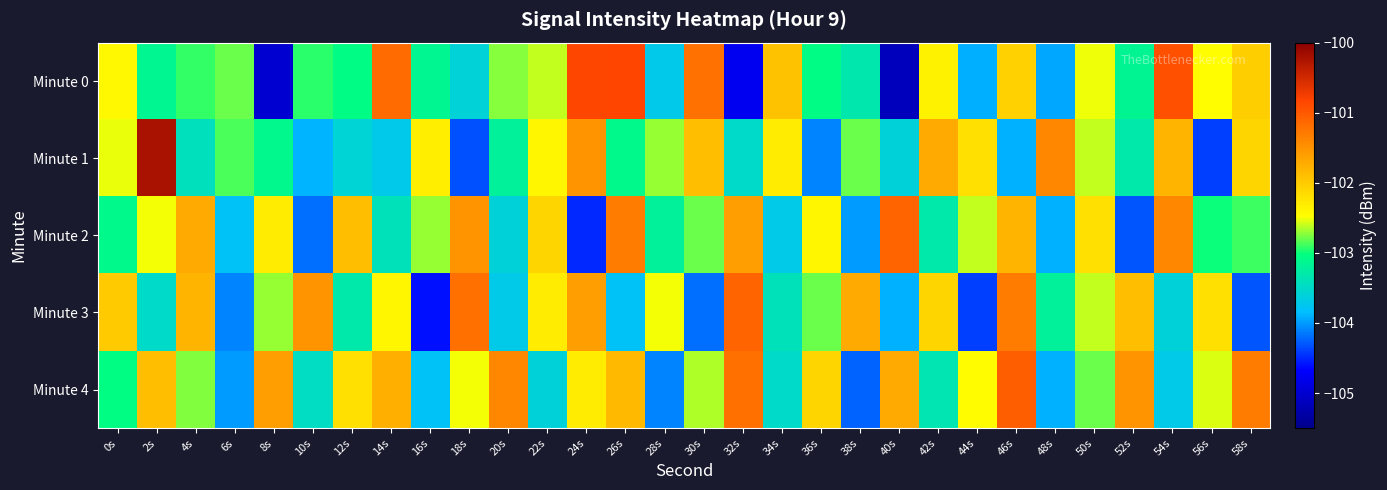

What is the total value across all series at 14s?

-512.4